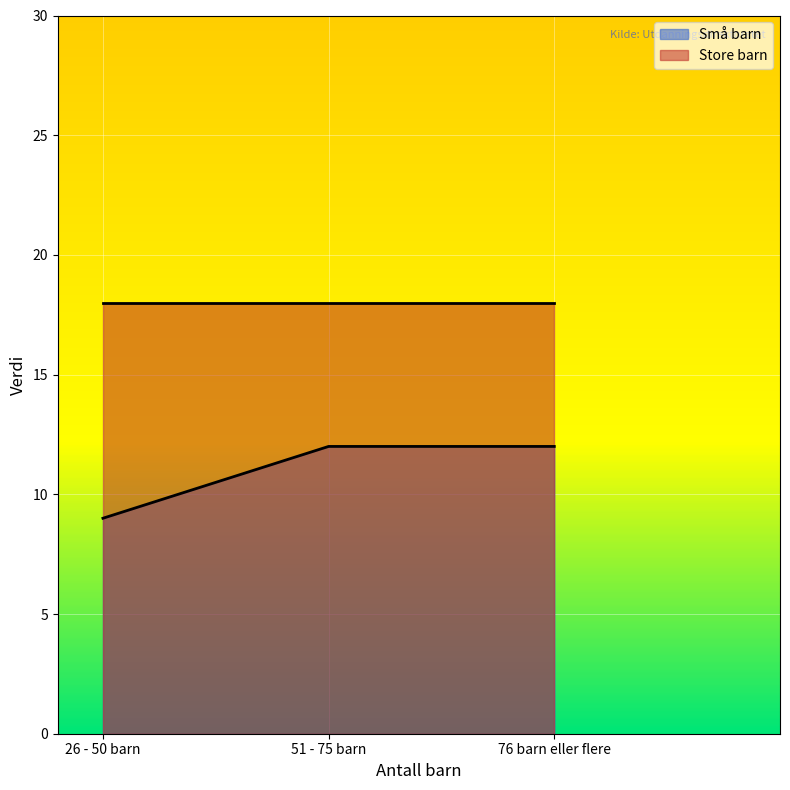

List the labels in order of value, largest first.

51 - 75 barn, 76 barn eller flere, 26 - 50 barn